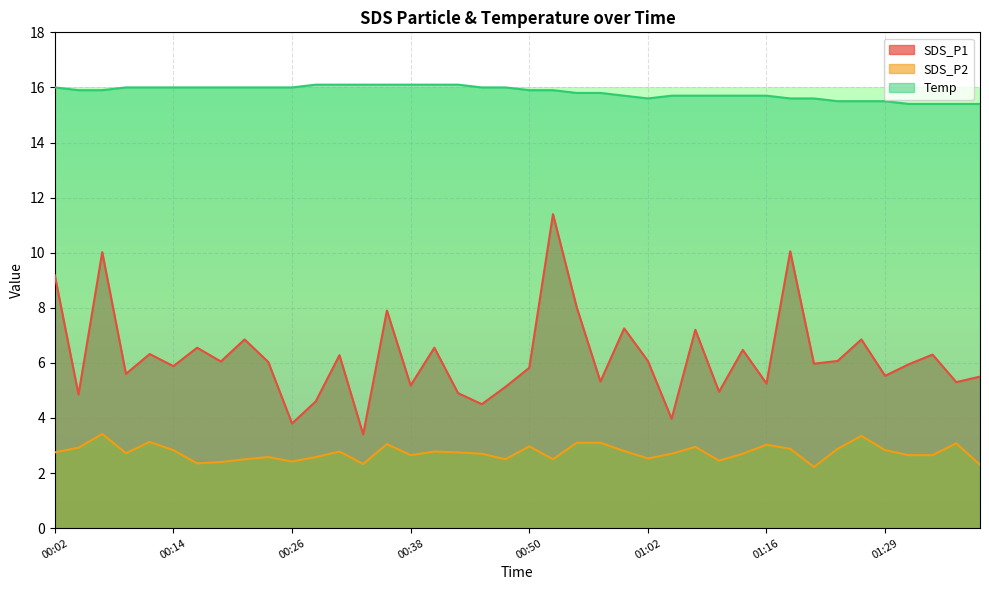

How many interior local peaks does the SDS_P1 series have?

14